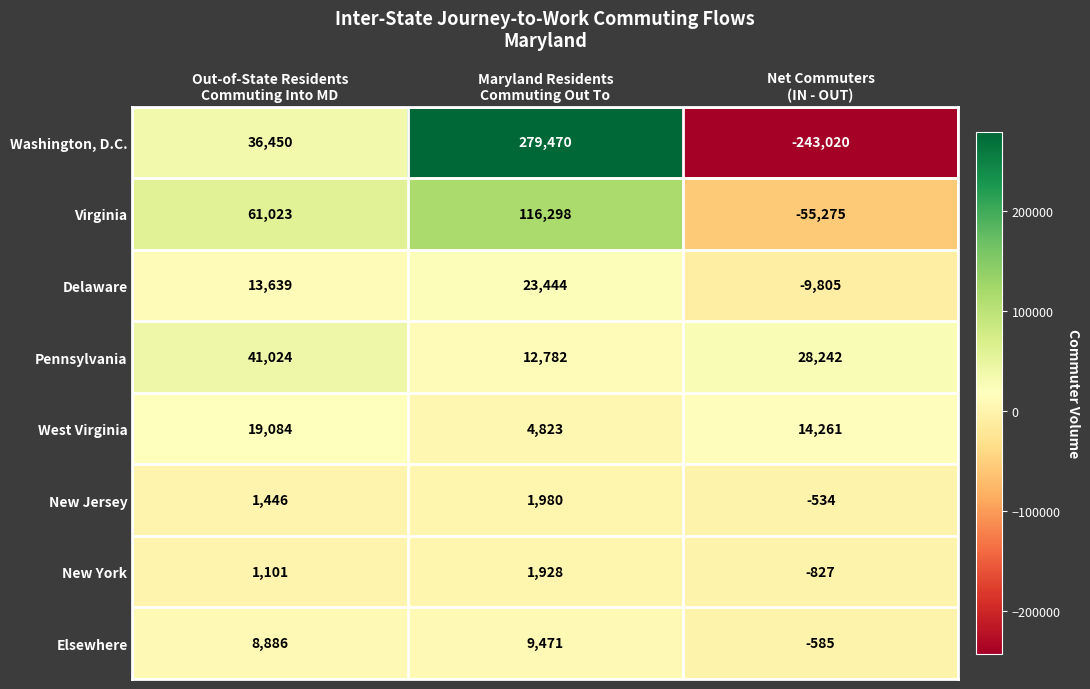

Which series has the widest spread of values?

Washington, D.C.